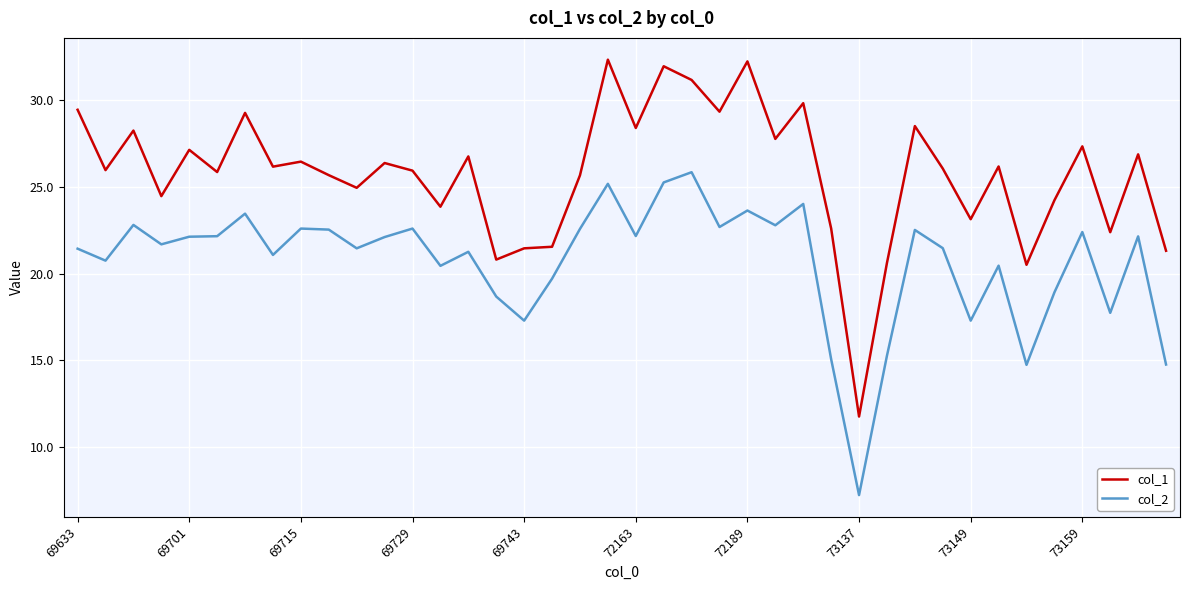

List the series in order of their overall mean, lowest first.

col_2, col_1